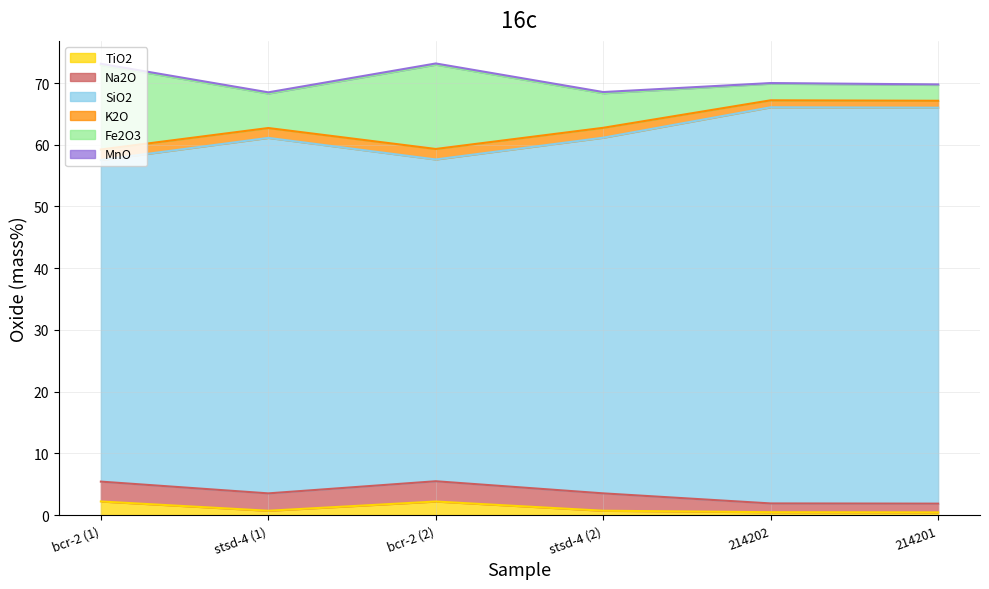

What is the difference between the second highest and second lowest values in the SiO2 series?

12.0